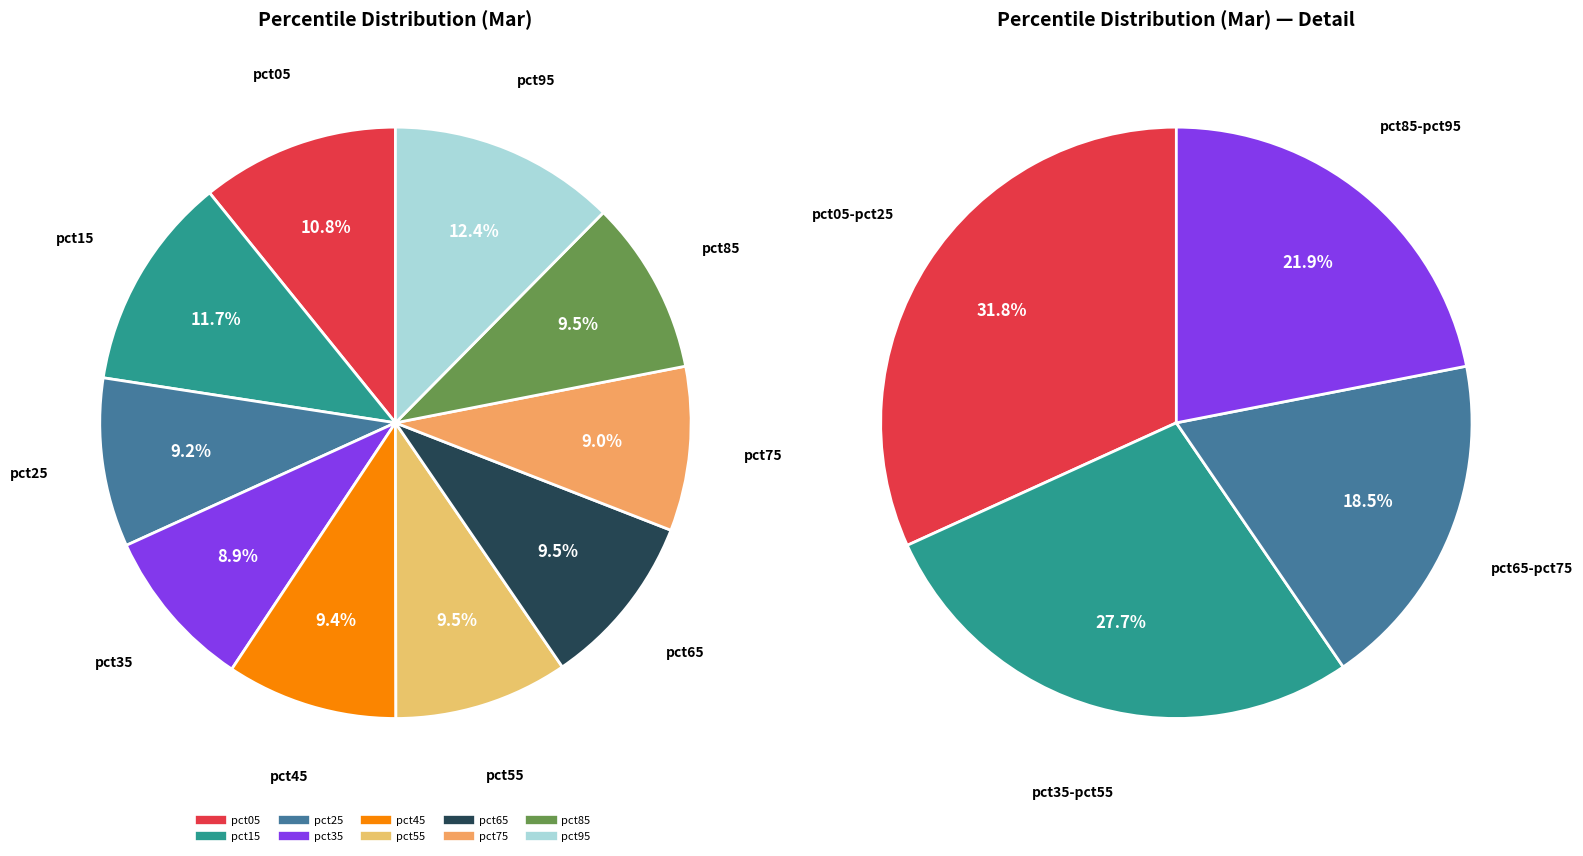

Rank the categories by value from highest to lowest.

pct95, pct15, pct05, pct65, pct85, pct55, pct45, pct25, pct75, pct35